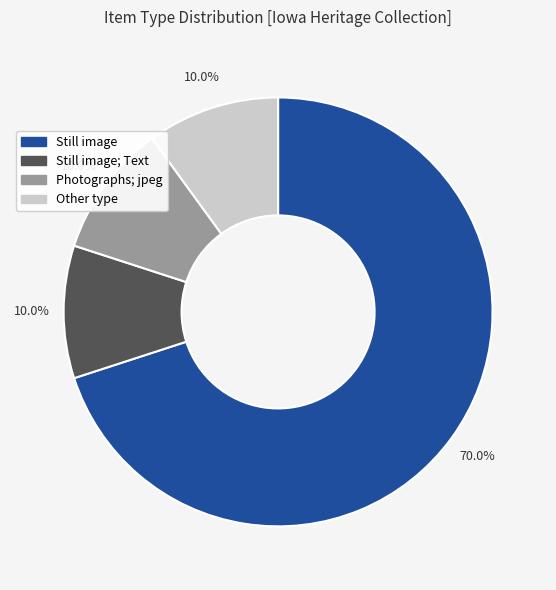

Approximately how many times larger is the value at Still image compared to Other type?

7.0